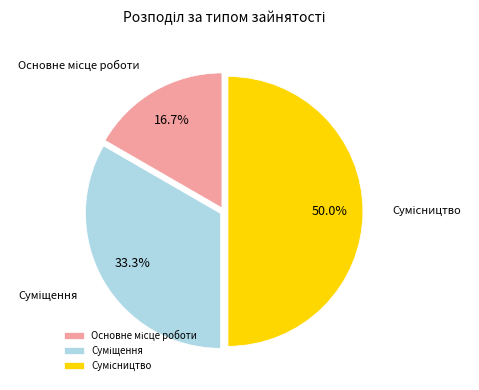

Which category has the biggest portion of the pie?

Сумісництво